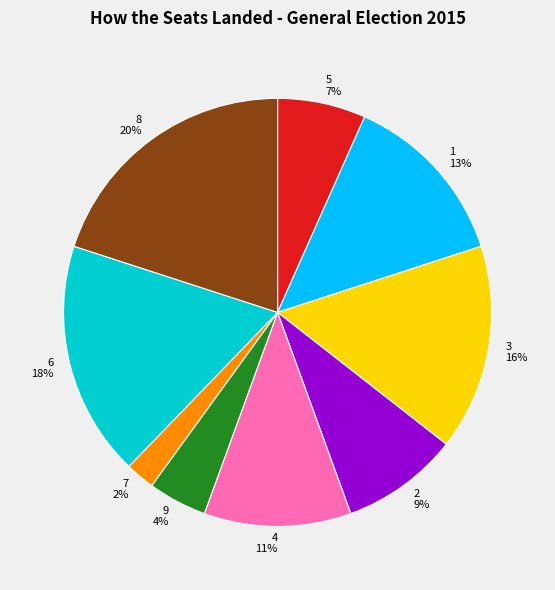

Do 2 and 7 together represent more than half of the pie?

No